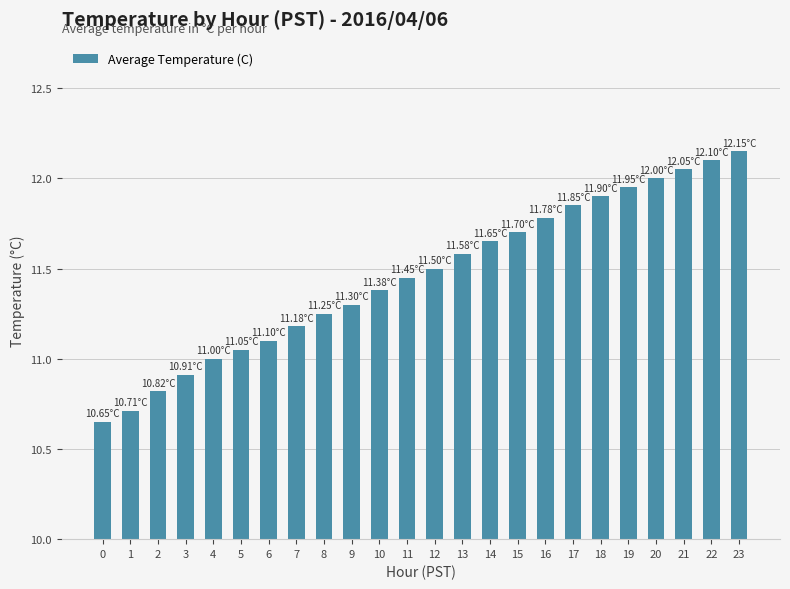

The chart shows a value of 11.9 at 19. True or false?

True